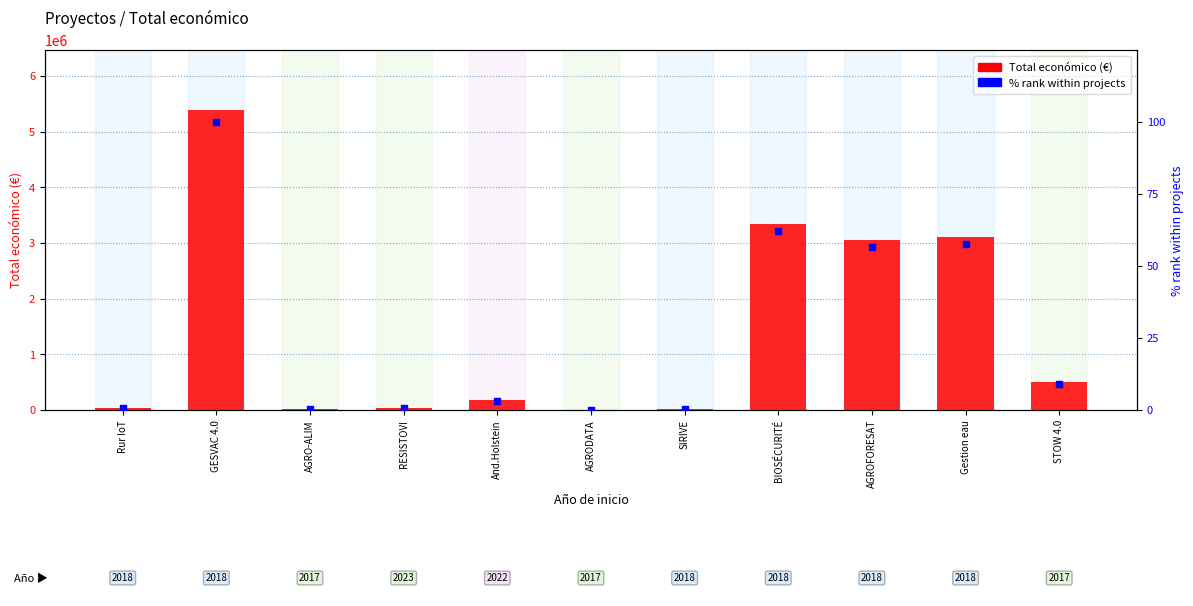

What are all the series names shown in the legend?

Total económico (€), % rank within projects